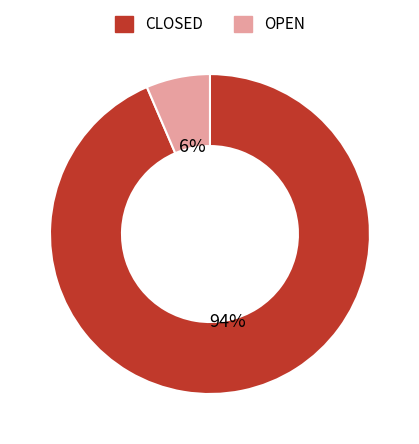

How many slices are in this pie chart?

2